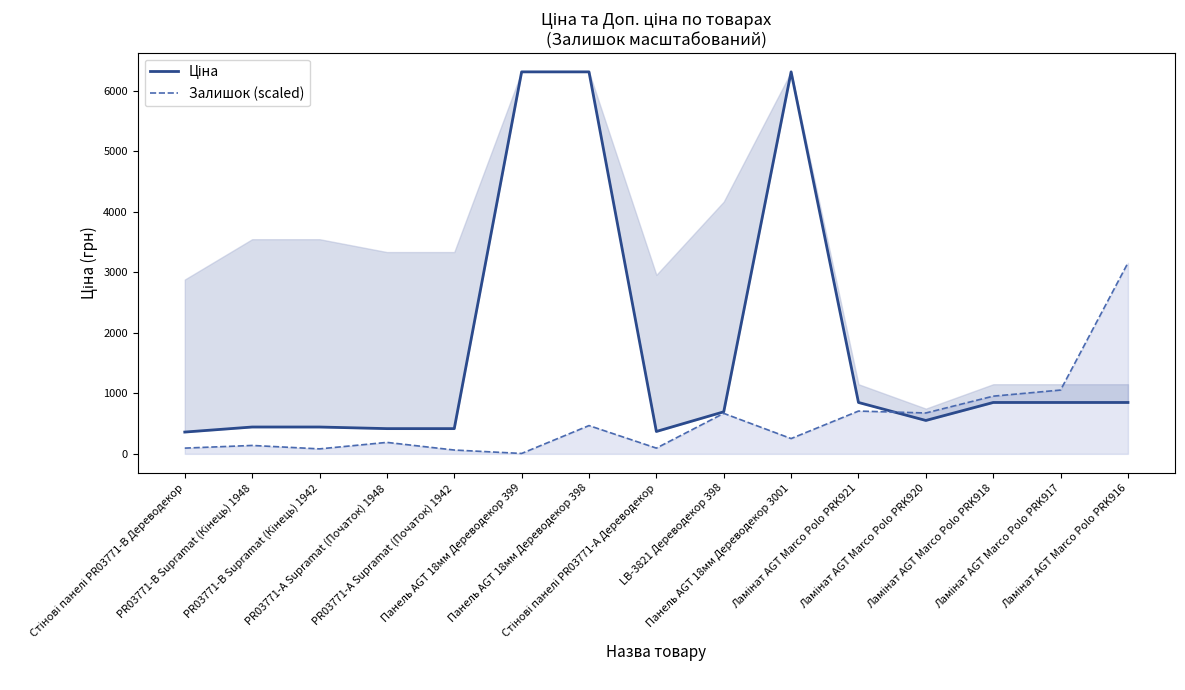

What position from the right is PR03771-А Supramat (Початок) 1942?

11